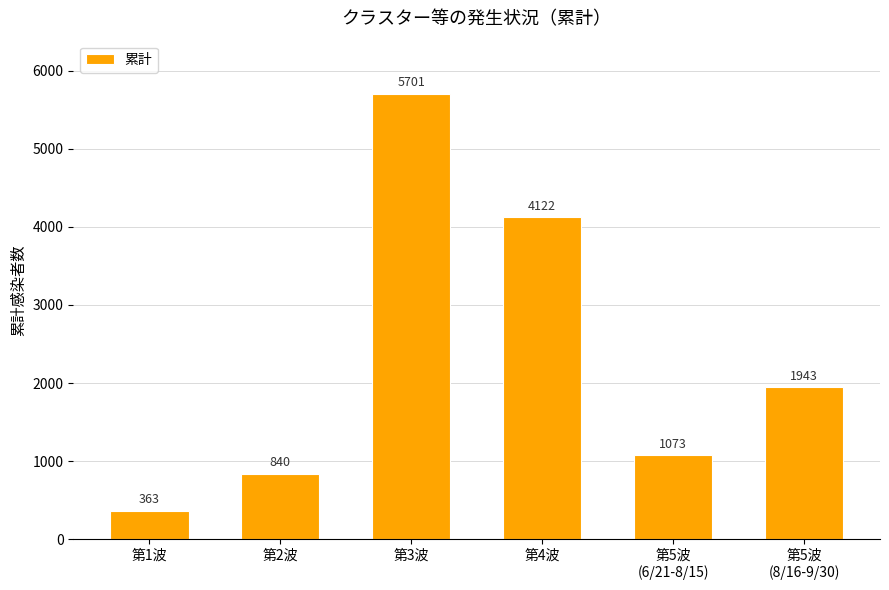

The value at 第5波
(8/16-9/30) is 1943. True or false?

True